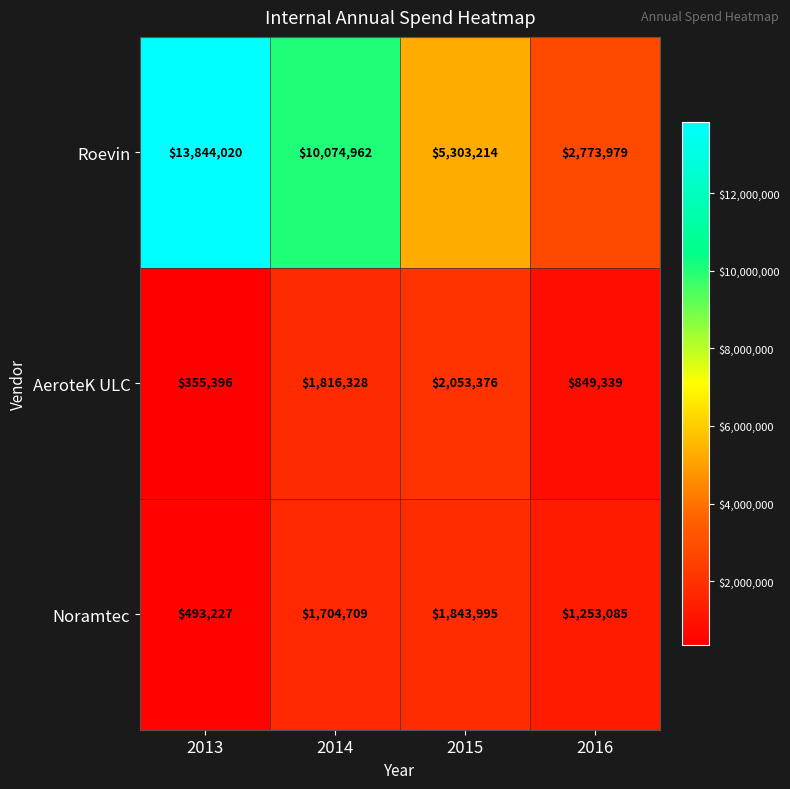

Reading left to right, transcribe all the data shown in this chart.

Roevin: 13844020	10074962	5303214	2773979
AeroteK ULC: 355396	1816328	2053376	849339
Noramtec: 493227	1704709	1843995	1253085